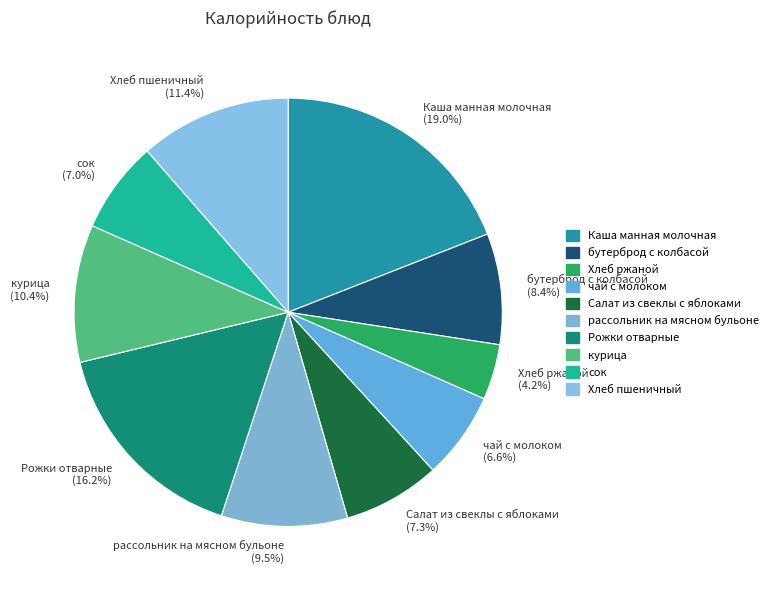

To the nearest percent, what is the average slice percentage?

10%